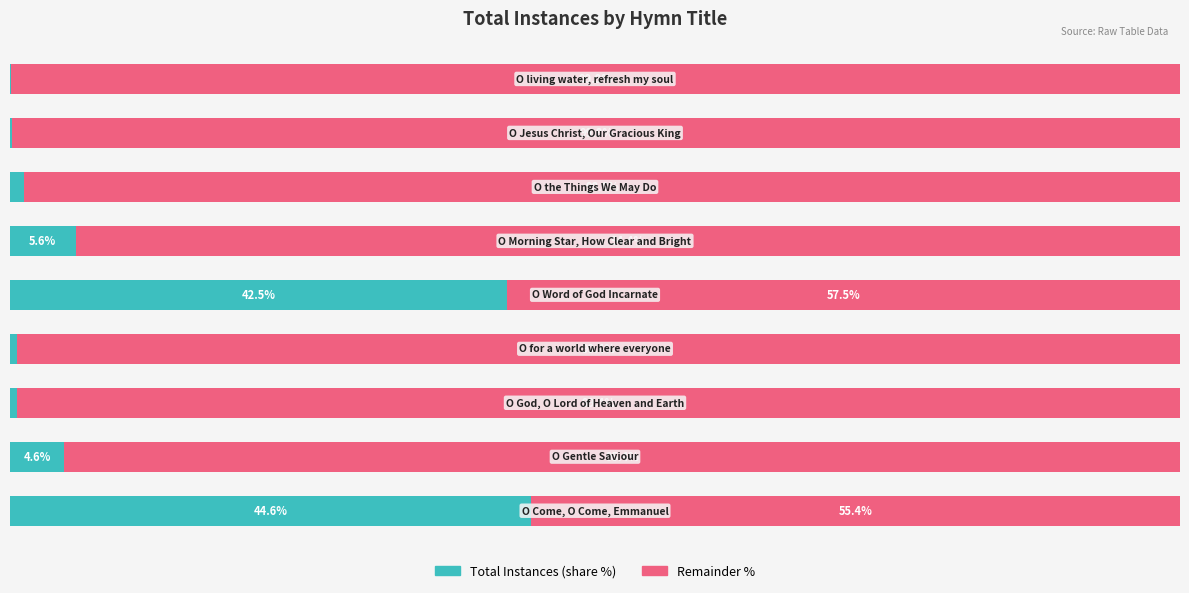

What are all the series names shown in the legend?

Total Instances (share %), Remainder %